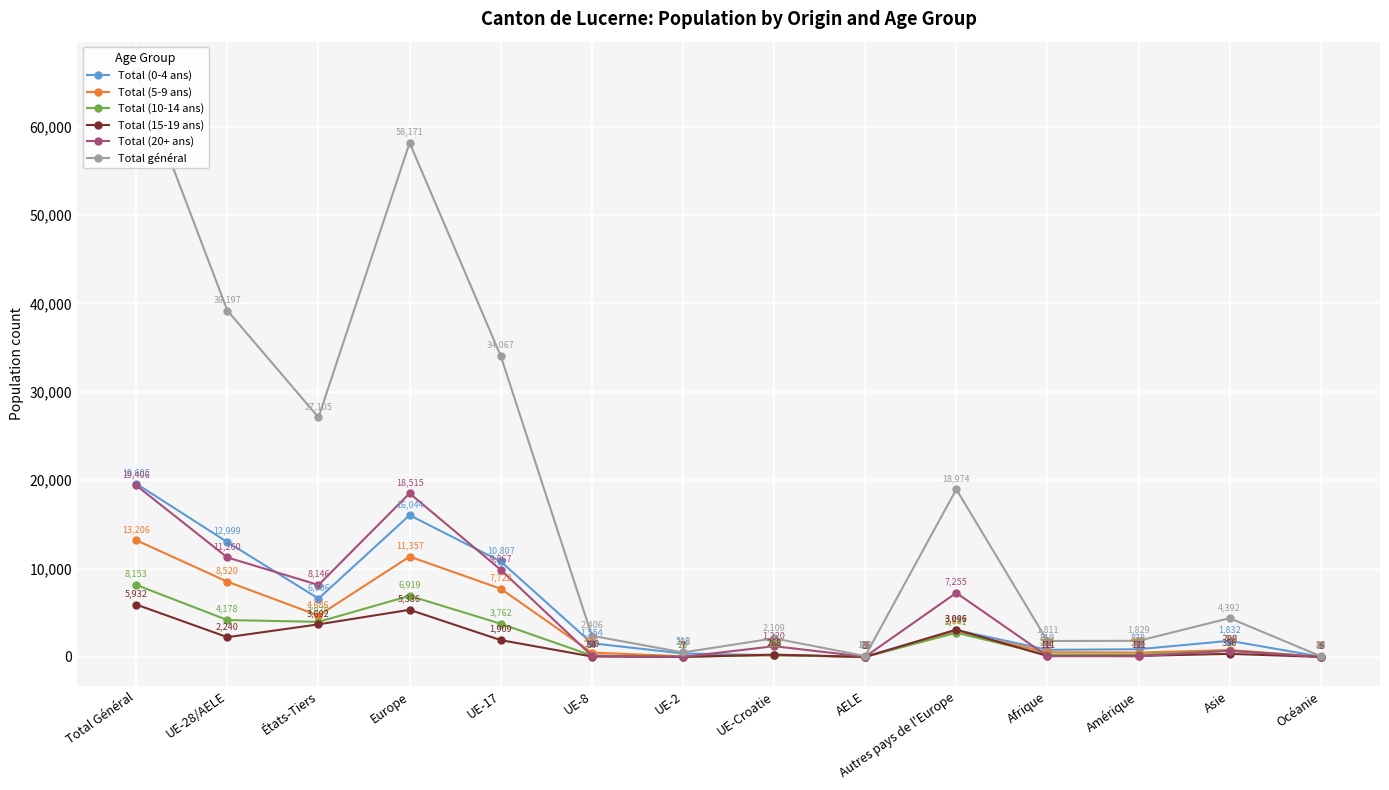

Is it true that Total (5-9 ans) equals 499 at UE-8?

True